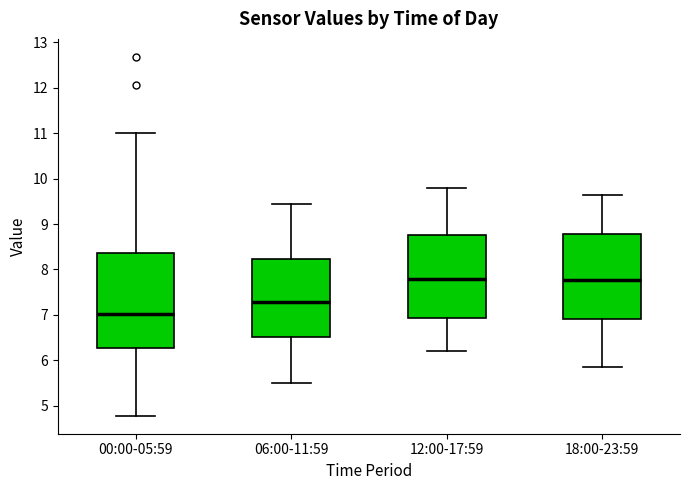

Reading left to right, transcribe this box plot: for each box, give where its median line is, the range the box spans, and where its two whiskers end, as read against the y-axis. The values are not printed on the chart, so give them approximately, as read against the axis.

00:00-05:59: median 7.0, box 6.3 to 8.4, whiskers 4.8 to 11.0
06:00-11:59: median 7.3, box 6.5 to 8.2, whiskers 5.5 to 9.5
12:00-17:59: median 7.8, box 6.9 to 8.8, whiskers 6.2 to 9.8
18:00-23:59: median 7.8, box 6.9 to 8.8, whiskers 5.9 to 9.7